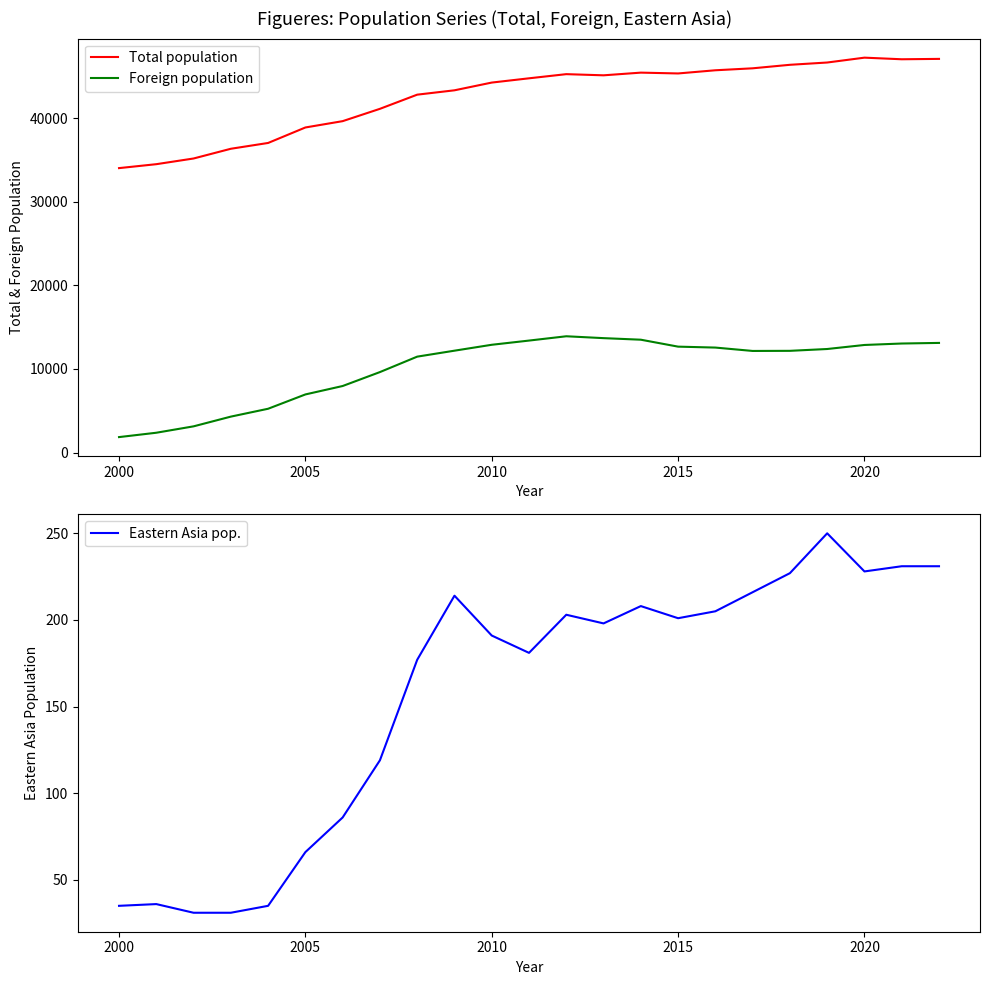

What value does the Foreign population series have at 2010, to the nearest 50?

12900